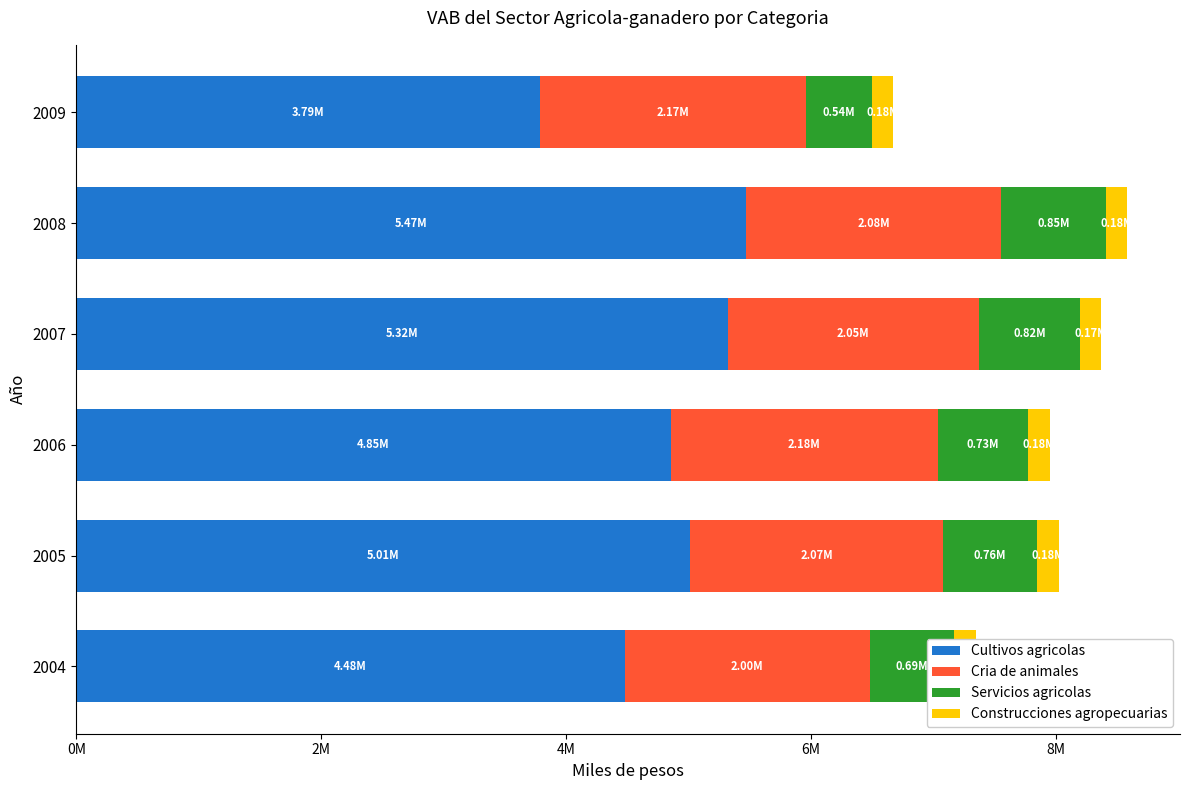

What are all the series names shown in the legend?

Cultivos agricolas, Cria de animales, Servicios agricolas, Construcciones agropecuarias